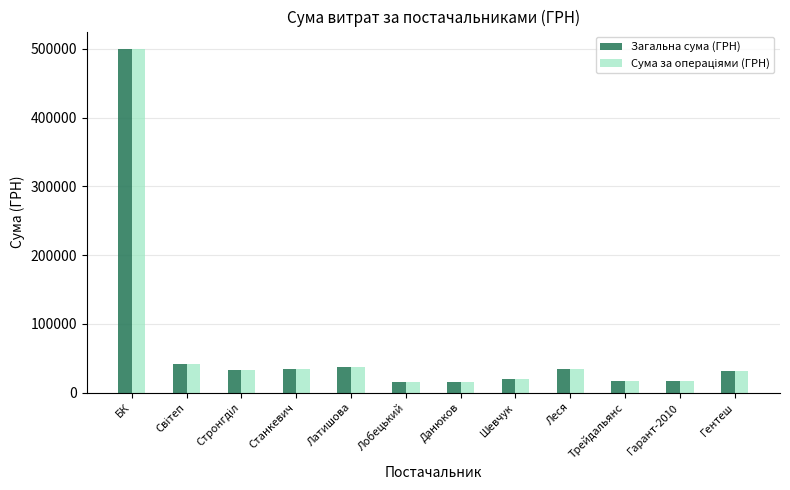

What is the smallest value displayed?

15540.0